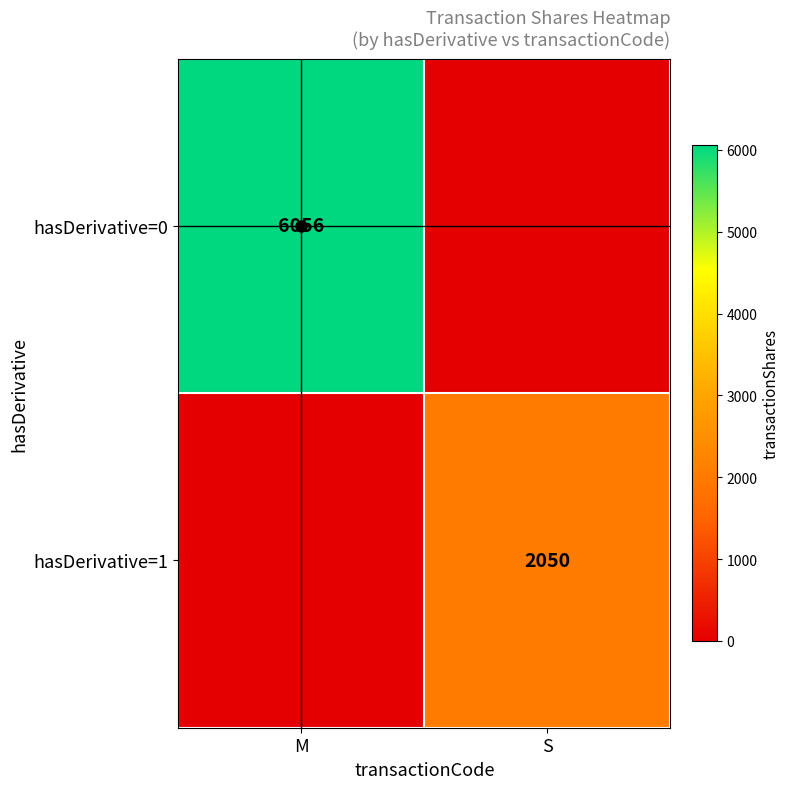

True or false: hasDerivative=1 has a value of 3688 at S.

False